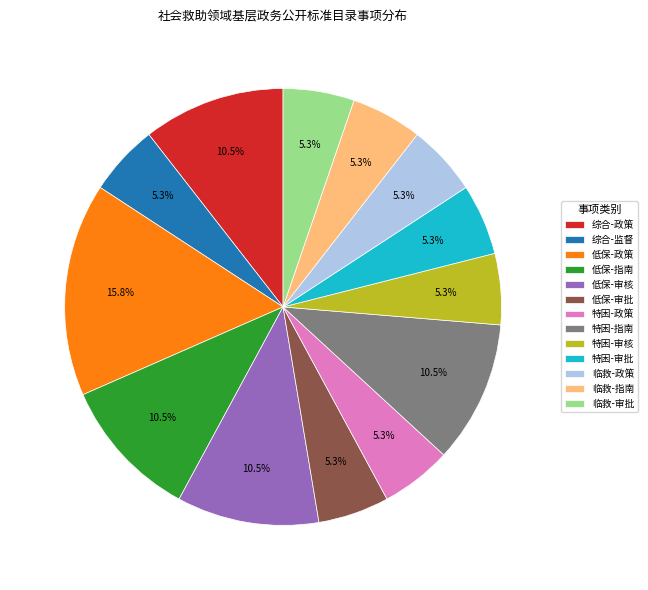

Which category has the biggest portion of the pie?

低保-政策